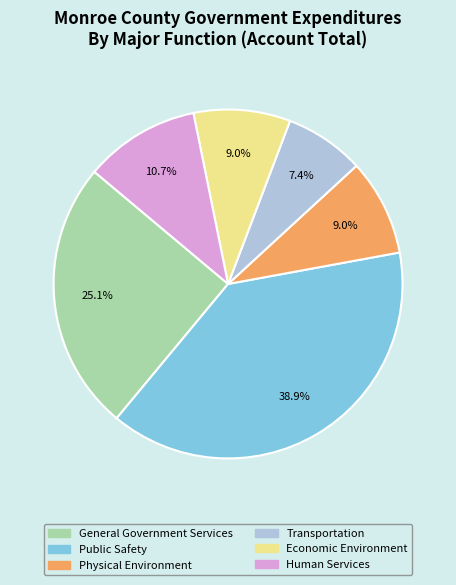

Does any single category account for the majority?

No